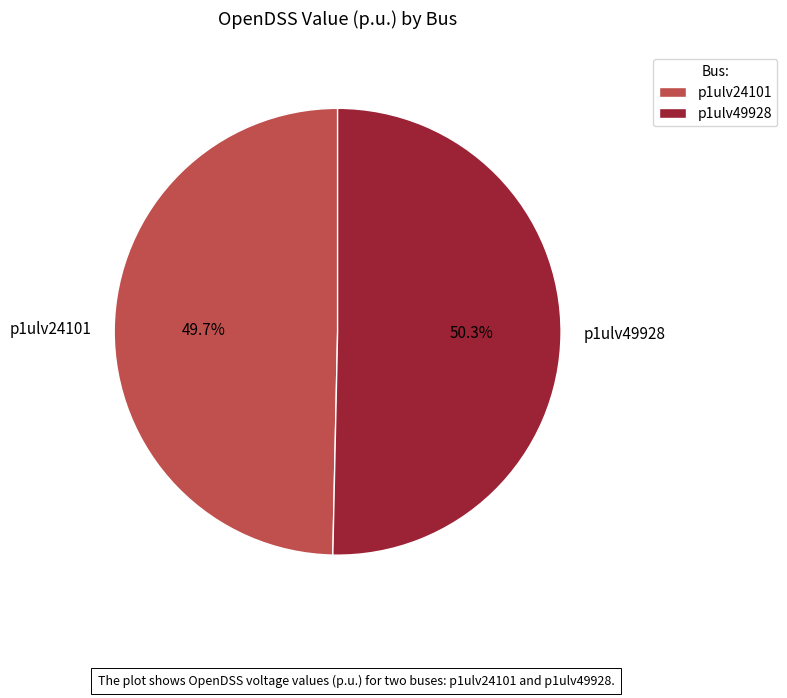

To the nearest percent, what is the difference between the p1ulv24101 and p1ulv49928 slice percentages?

1%